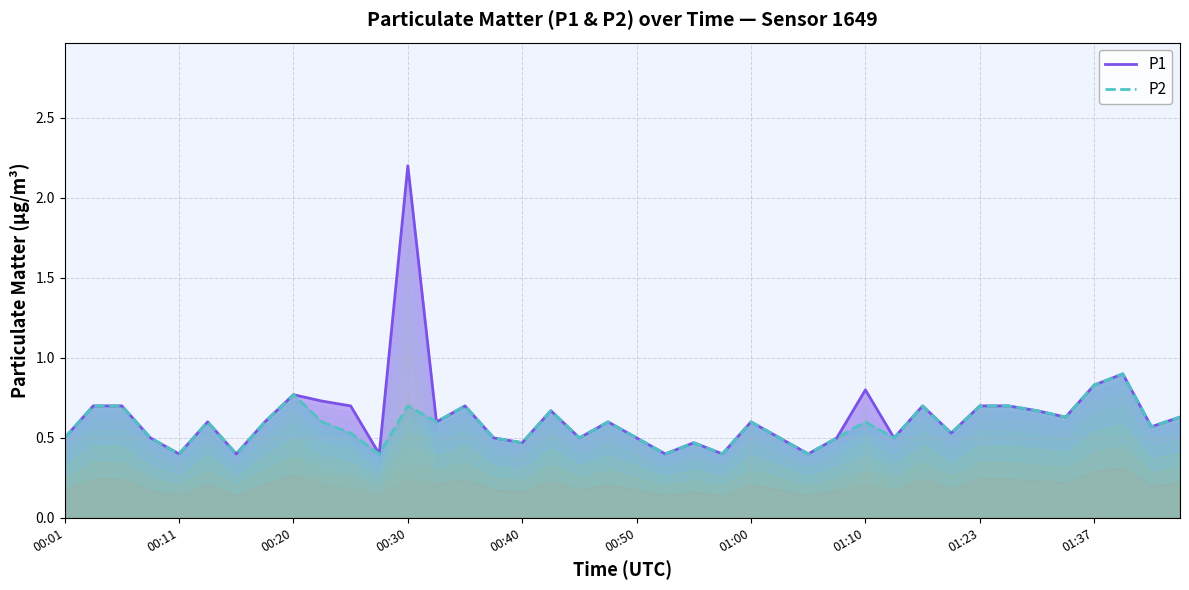

Rank the series by their maximum value, from highest to lowest.

P1, P2